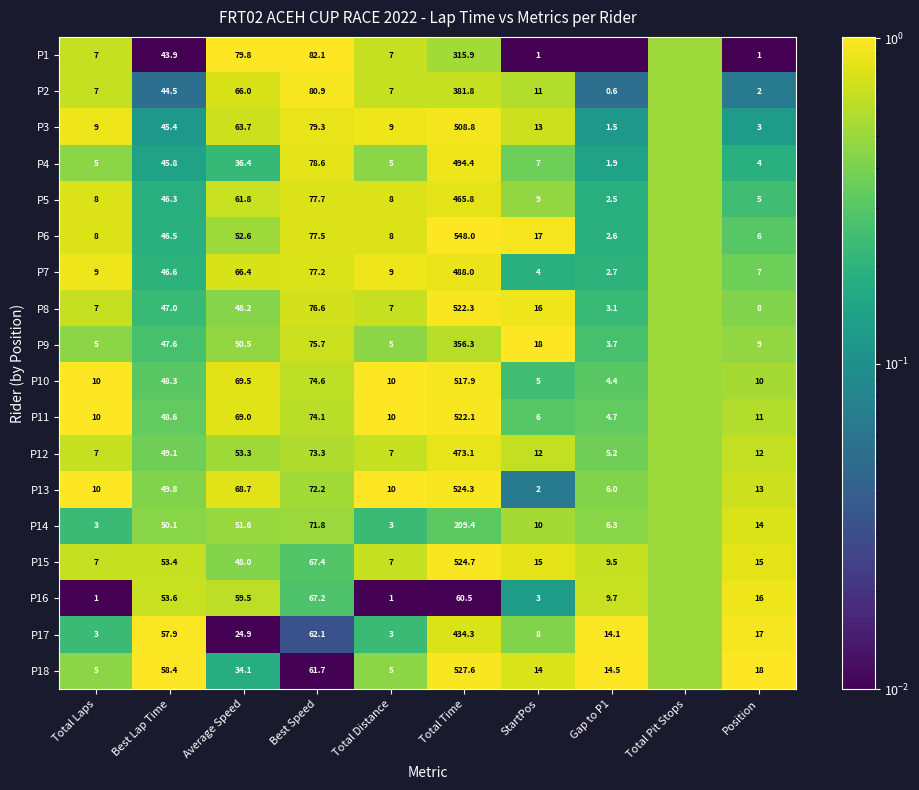

Is the value of P12 at StartPos greater than the value of P11 at Position?

Yes